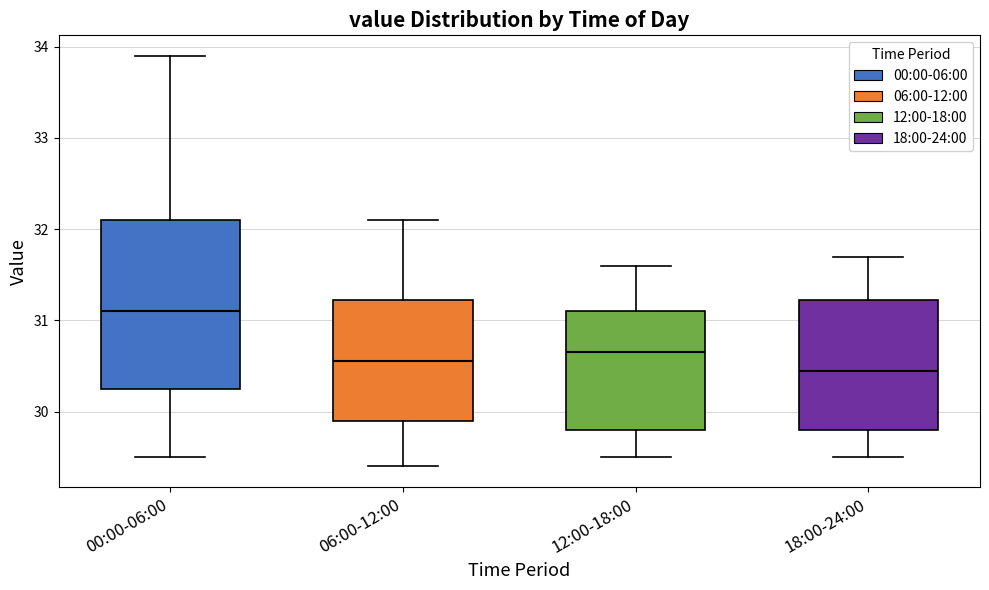

Which box is the tallest, from its lower edge to its upper edge?

00:00-06:00